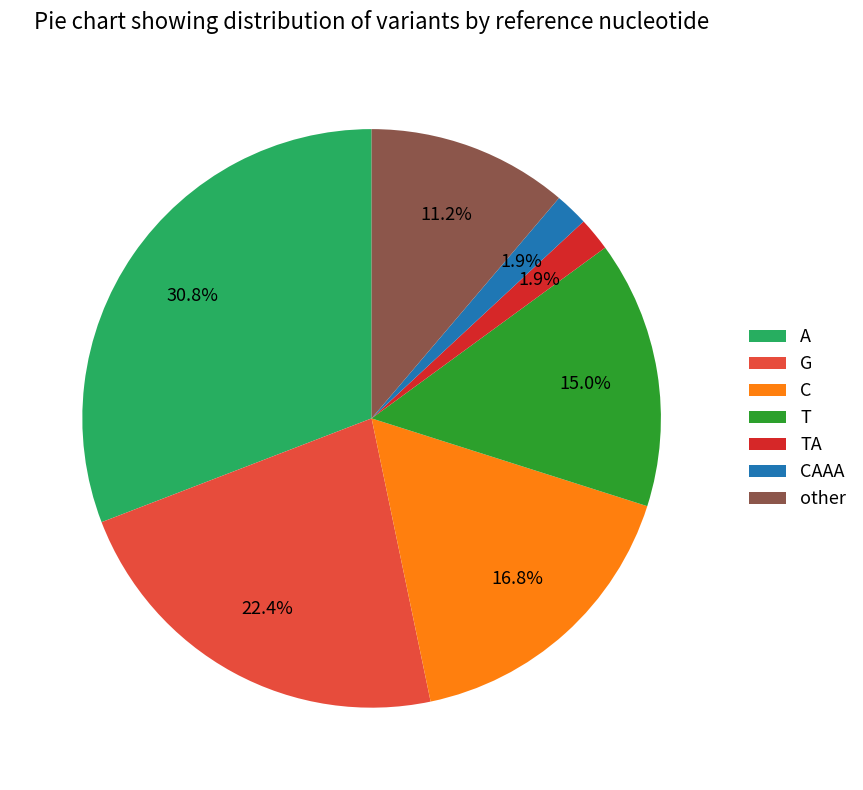

Which category has the biggest portion of the pie?

A